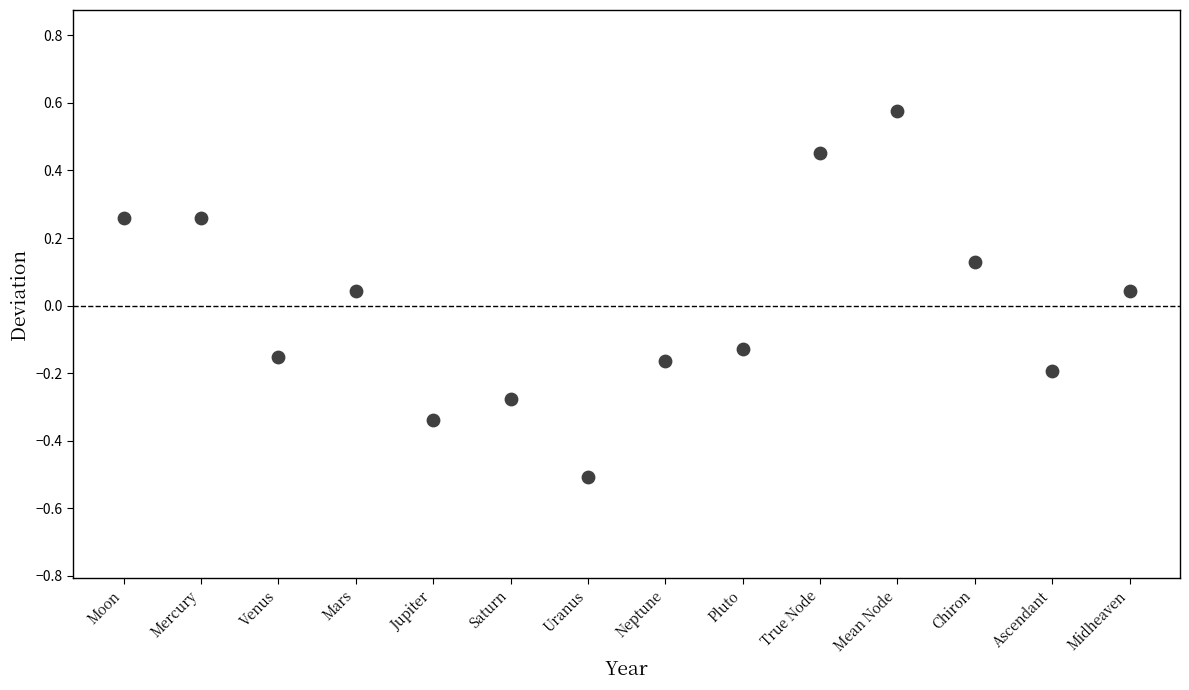

What is the range of Y values (max minus min)?

1.1